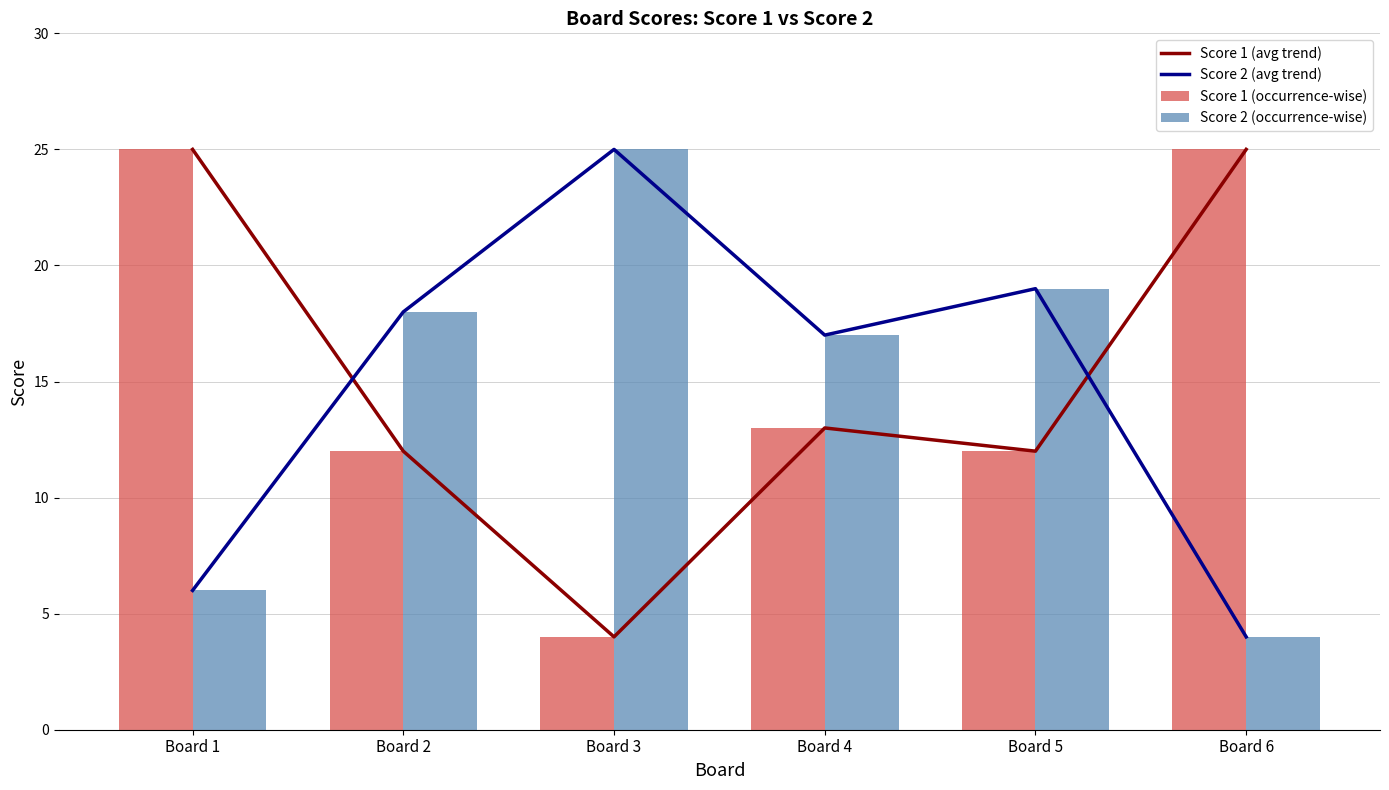

The Score 2 (avg trend) series shows 26 at Board 2. True or false?

False